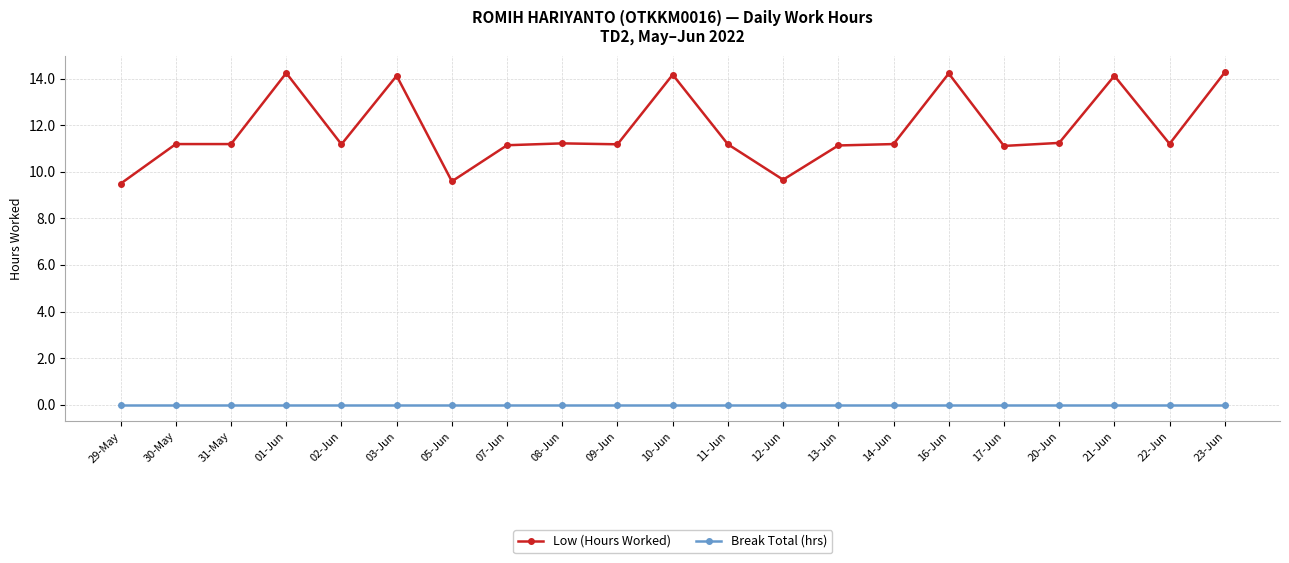

Which series changed the most between 17-Jun and 21-Jun?

Low (Hours Worked)